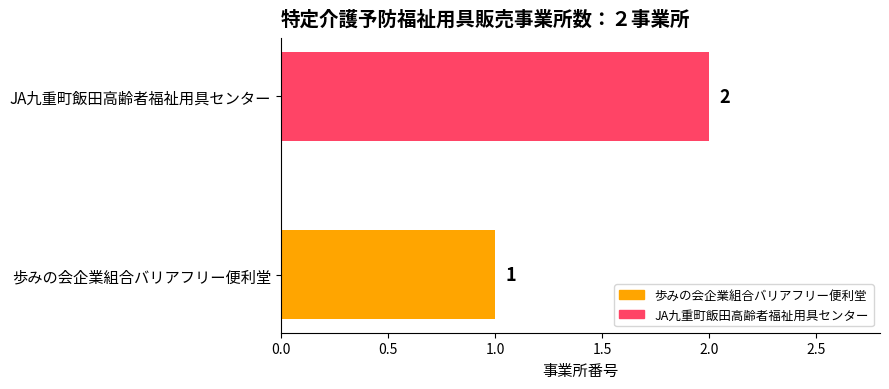

Reading bottom to top, extract all data points from this chart.

1	2